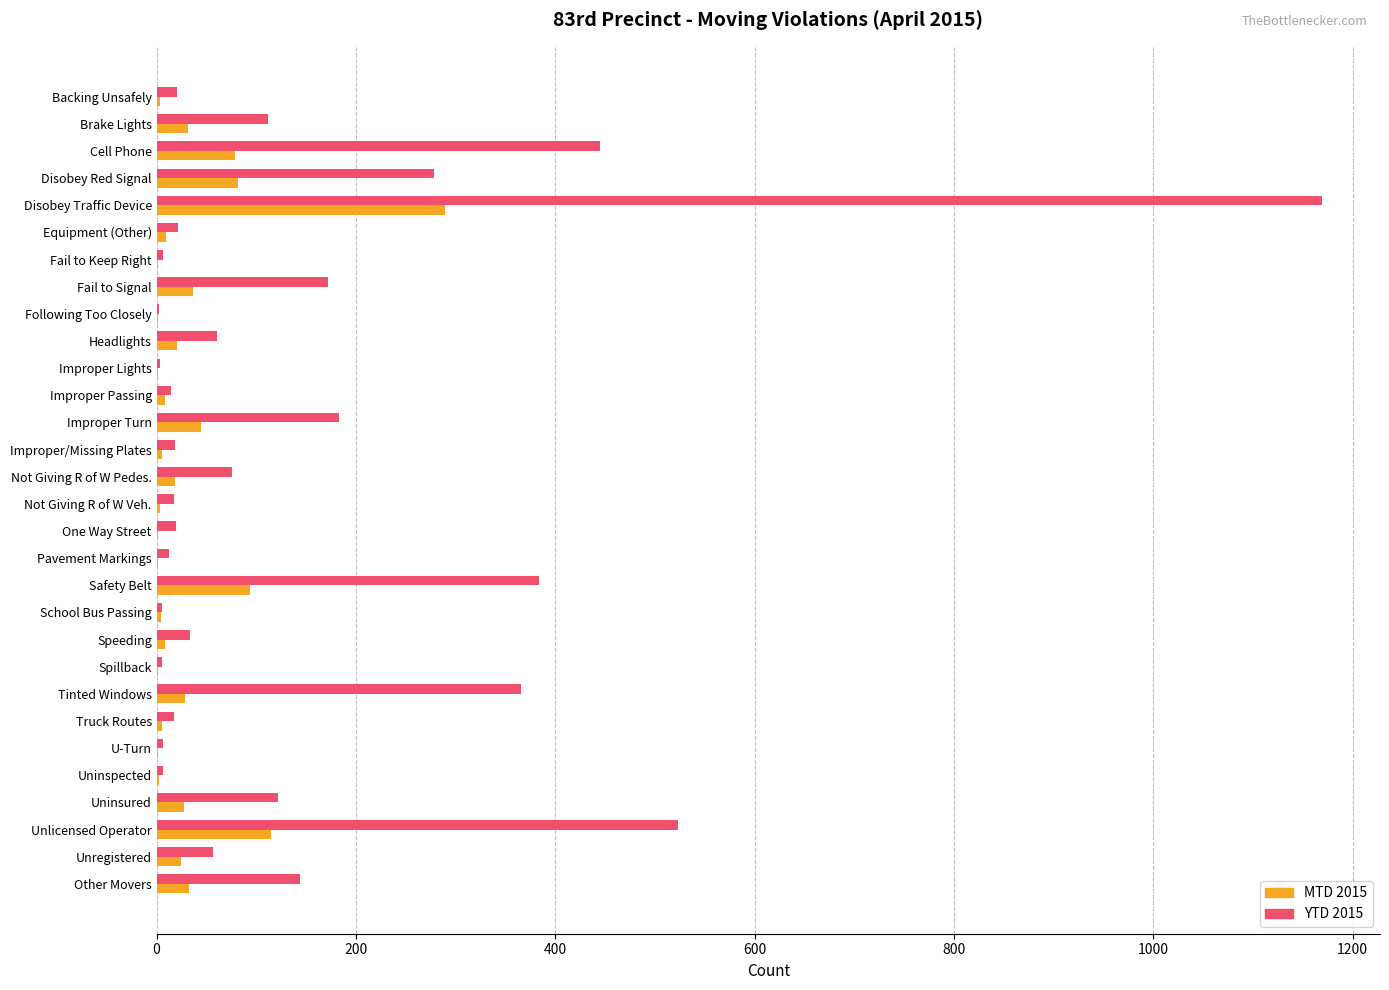

Between Cell Phone and Tinted Windows, which series saw the biggest shift?

YTD 2015